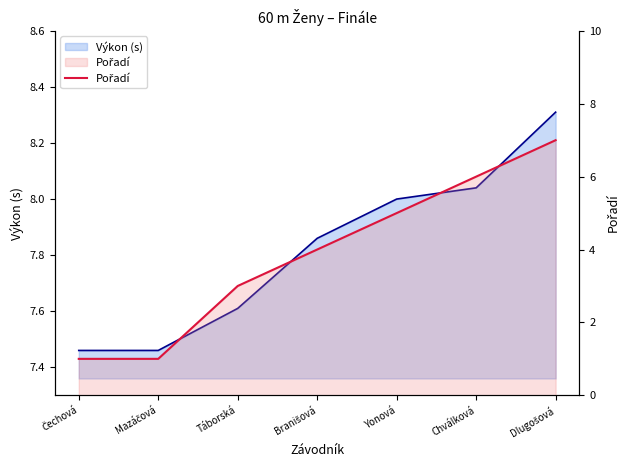

How many data points are above 4?

3